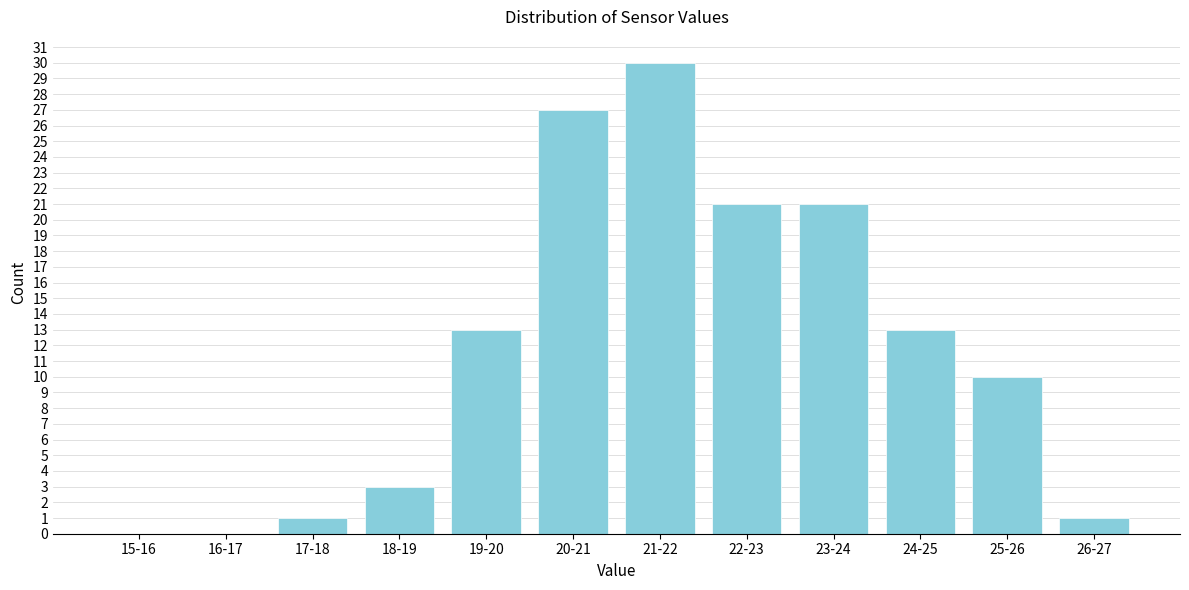

Reading right to left, what are all the values shown in this chart?

26-27=1	25-26=10	24-25=13	23-24=21	22-23=21	21-22=30	20-21=27	19-20=13	18-19=3	17-18=1	16-17=0	15-16=0